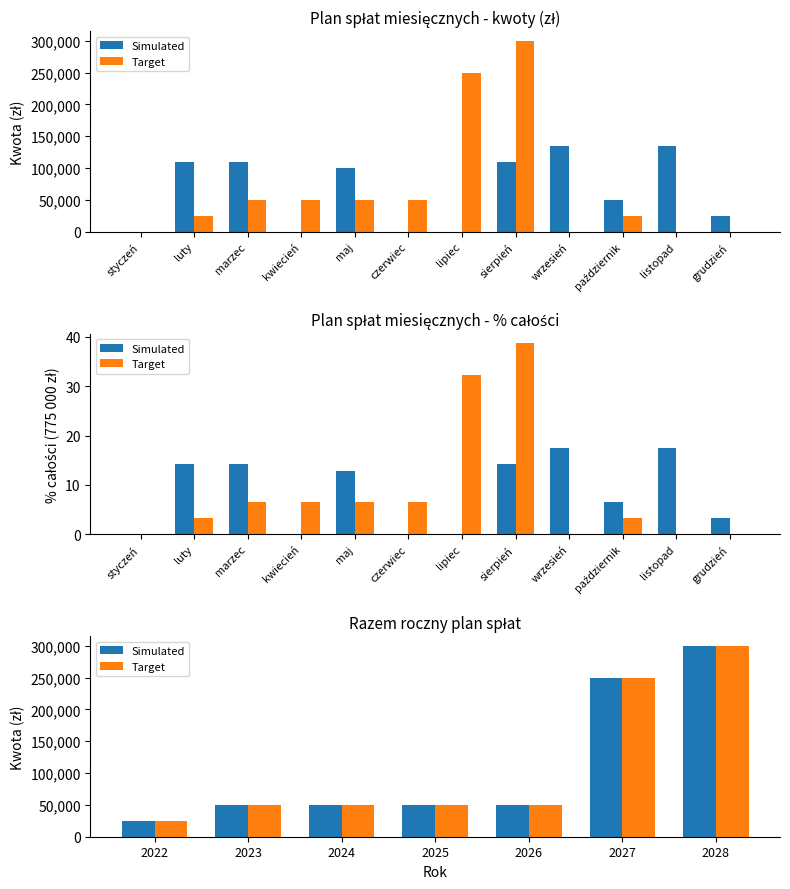

What is the difference between the second highest and minimum values in the Simulated series?

225000